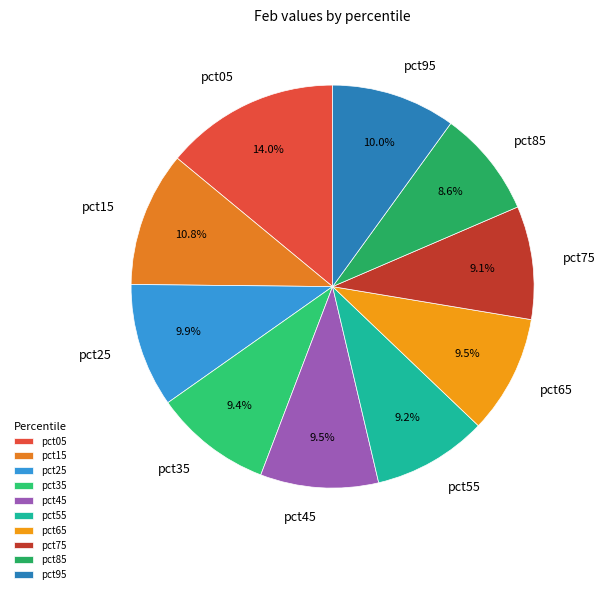

Is it true that pct75 is 21% of the pie?

False